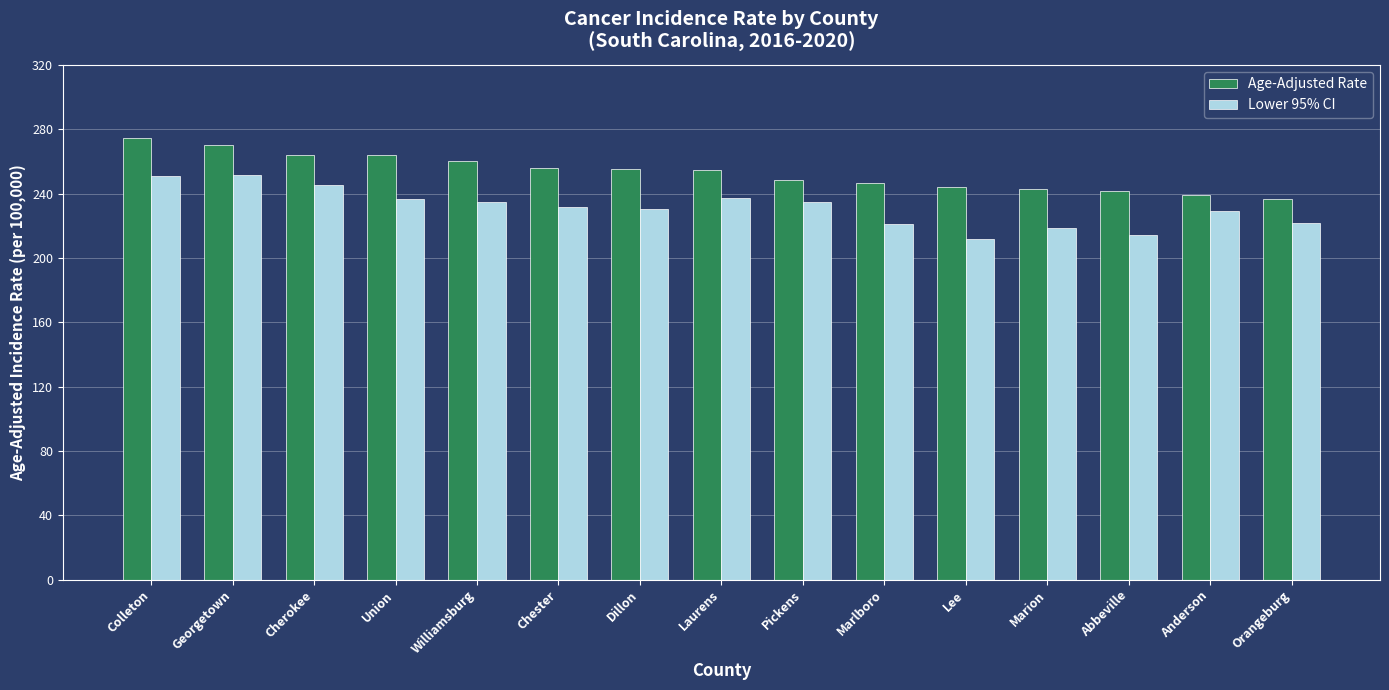

Between Williamsburg and Anderson, which series saw the biggest shift?

Age-Adjusted Rate